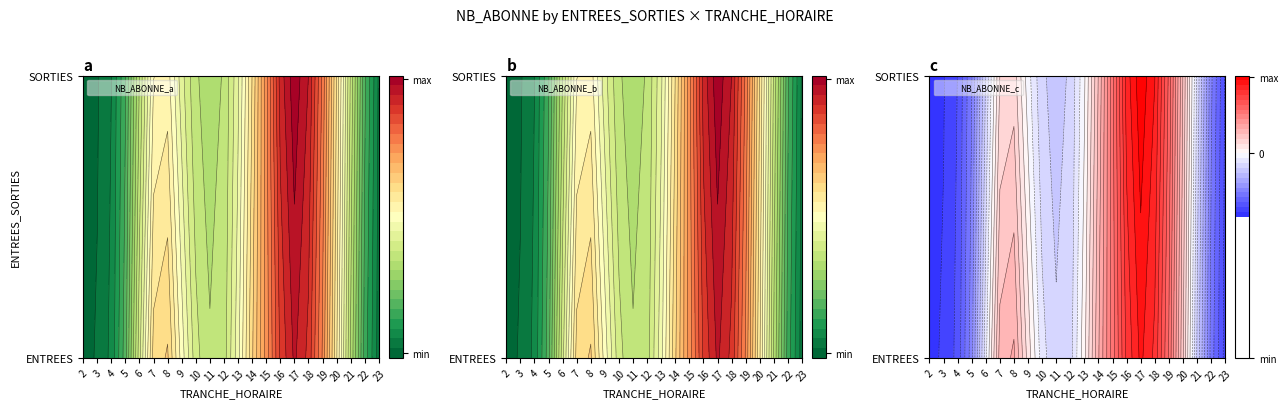

Reading right to left, what are all the values shown in this chart?

ENTREES: 23=0	22=0	21=2	20=3	19=10	18=3	17=11	16=6	15=3	14=11	13=3	12=2	11=3	10=4	9=5	8=9	7=11	6=3	5=1	4=0	3=1	2=0
SORTIES: 23=0	22=0	21=7	20=3	19=9	18=9	17=11	16=11	15=6	14=3	13=4	12=0	11=6	10=0	9=1	8=4	7=4	6=1	5=1	4=0	3=0	2=0